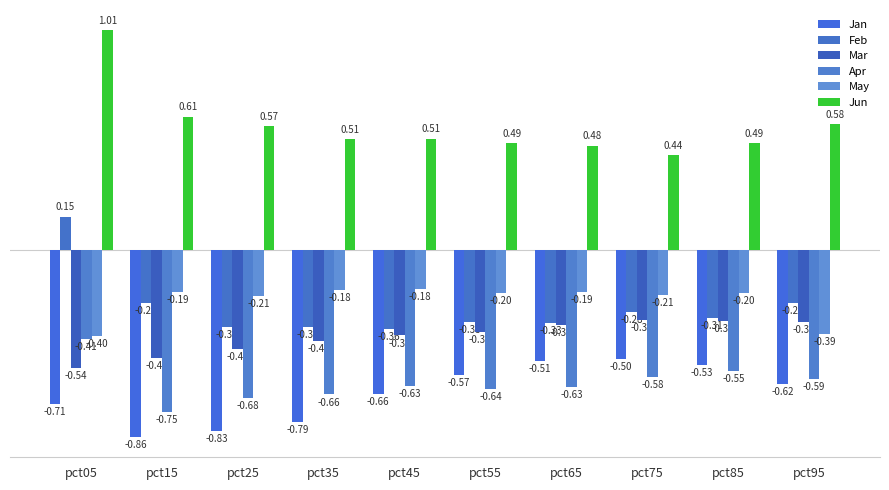

At how many categories does at least one series exceed 0?

10